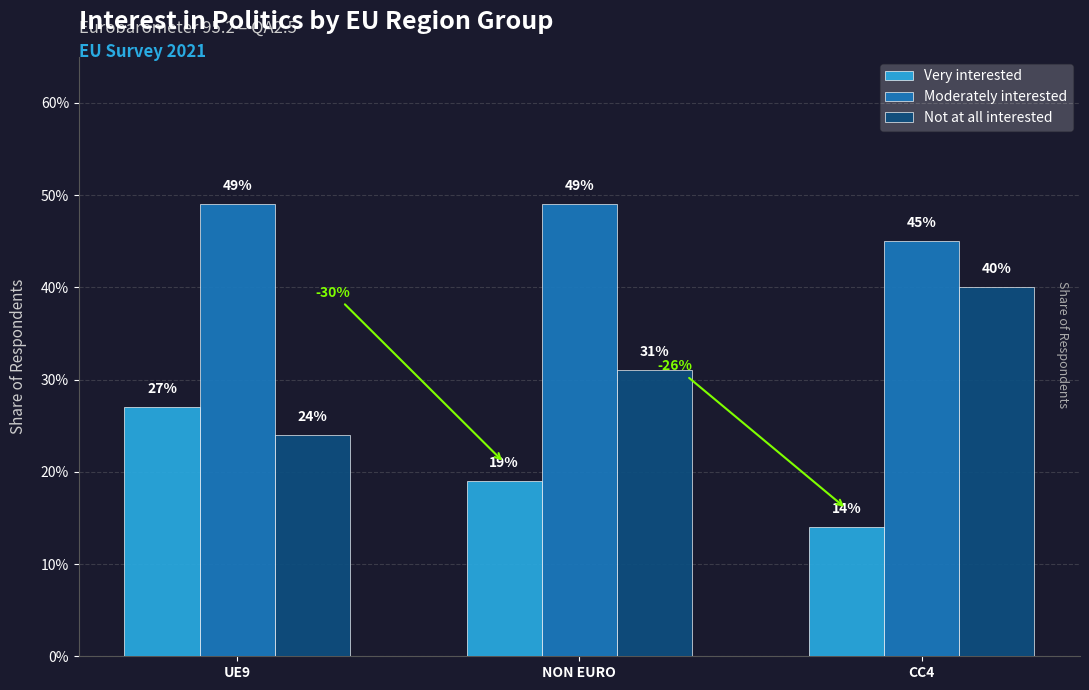

Which has a higher value, UE9 or NON EURO?

UE9